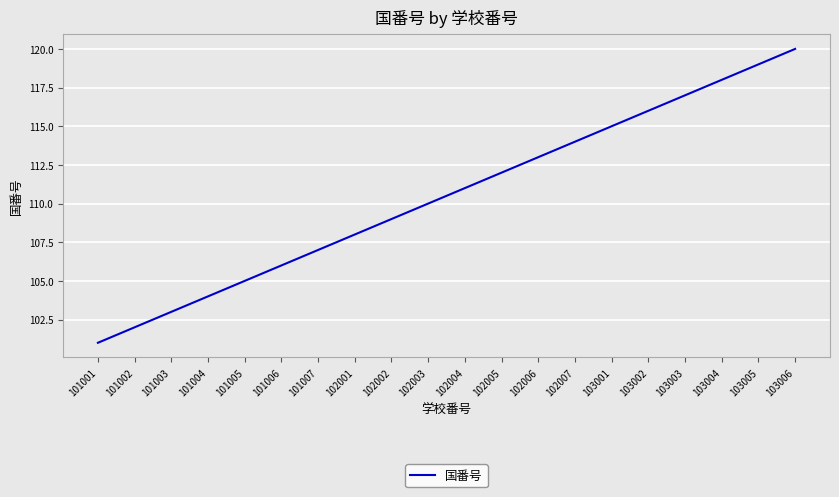

Which has a higher value, 102003 or 101001?

102003